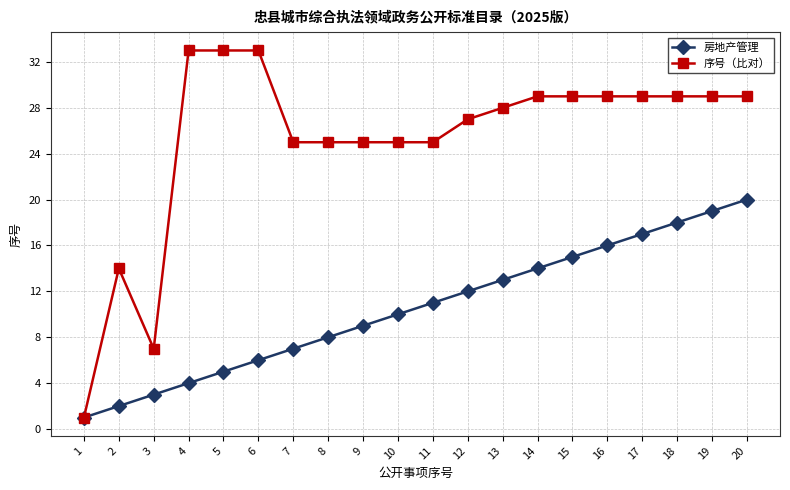

Does the chart display data point markers on the line(s)?

Yes